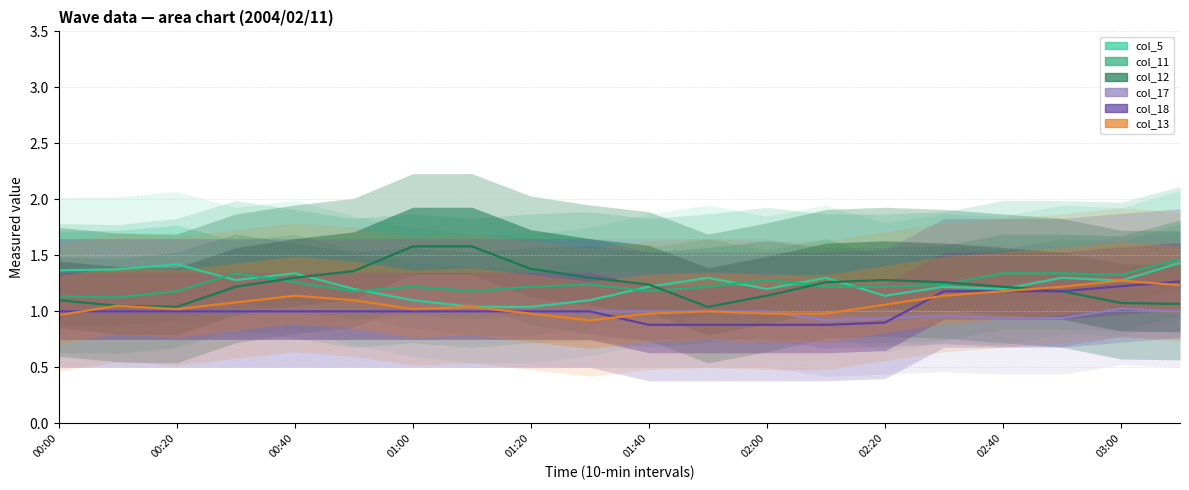

Is the value of col_13 at 17 greater than the value of col_18 at 00:20?

Yes